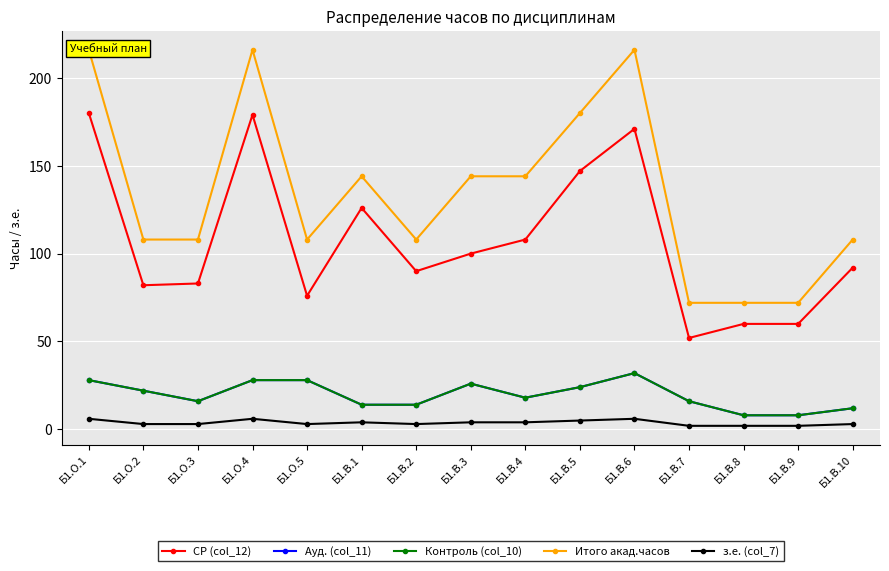

What position from the right is Б1.В.3?

8